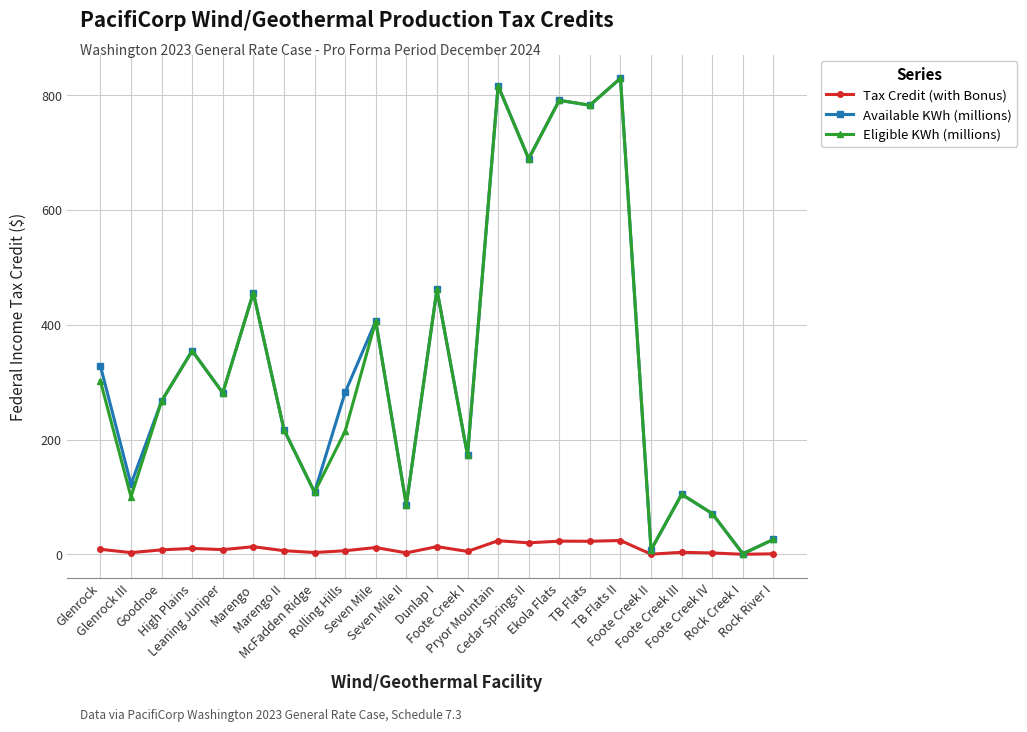

What is the difference between the maximum and minimum values in the Eligible KWh (millions) series?

828.4